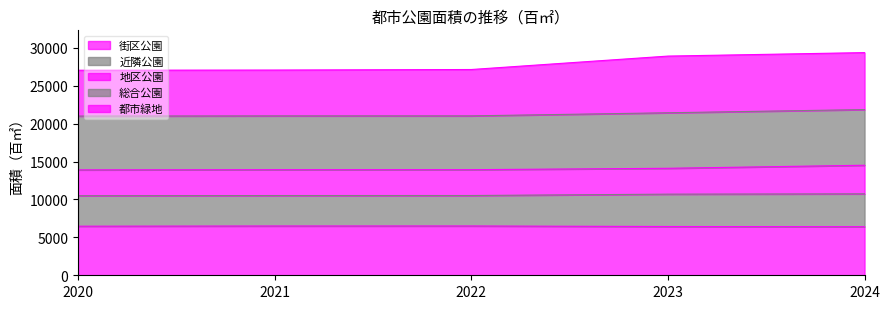

Rank the categories by 街区公園 value from lowest to highest.

2024, 2023, 2020, 2021, 2022